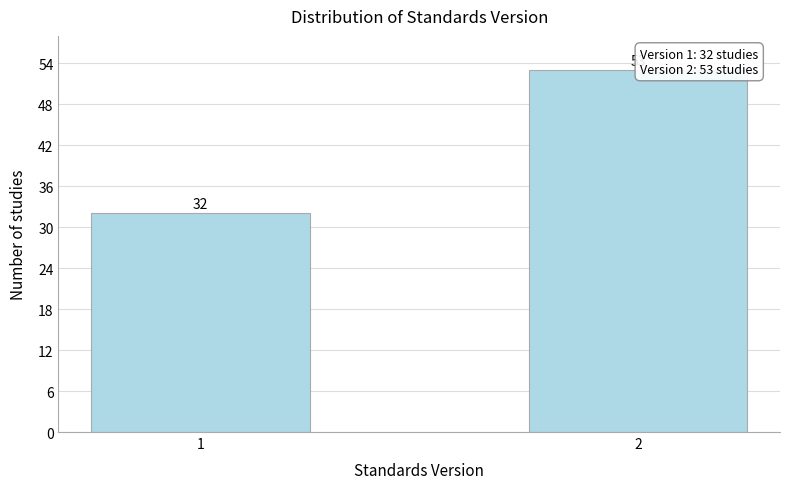

Reading right to left, transcribe all the data shown in this chart.

2=53	1=32